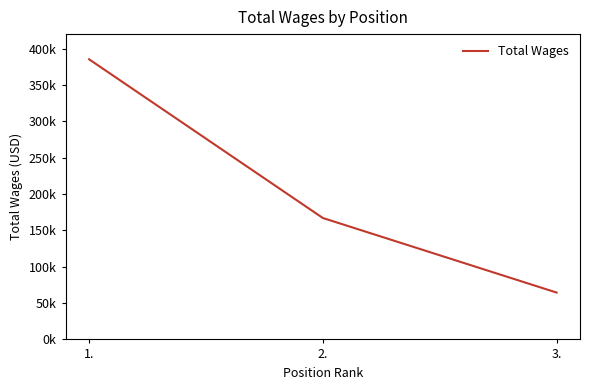

Where does the data first go above 167018?

1.